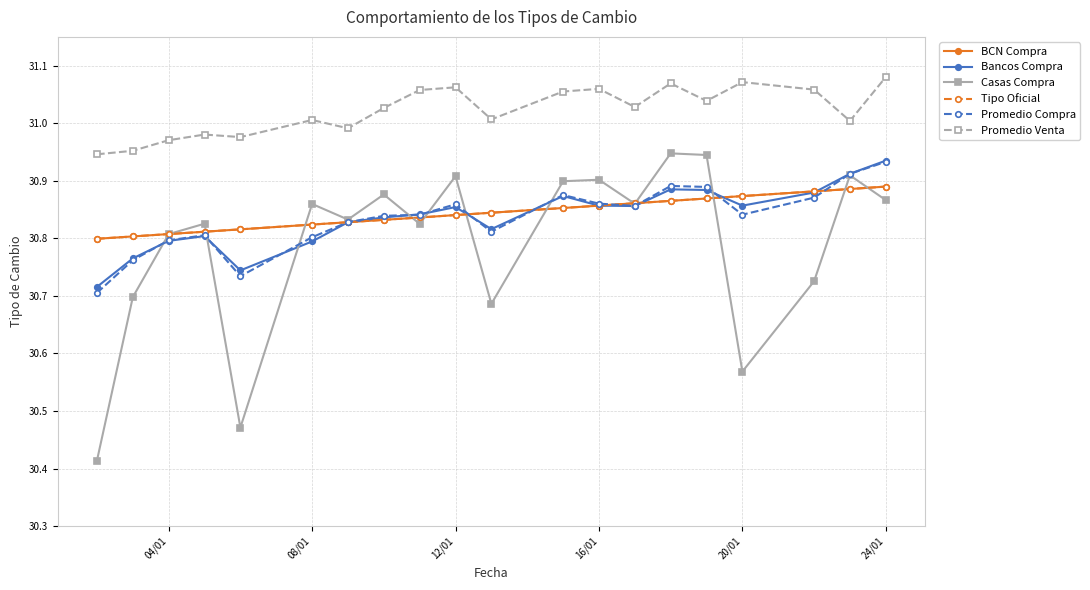

Is this an area chart (filled region under the line)?

No